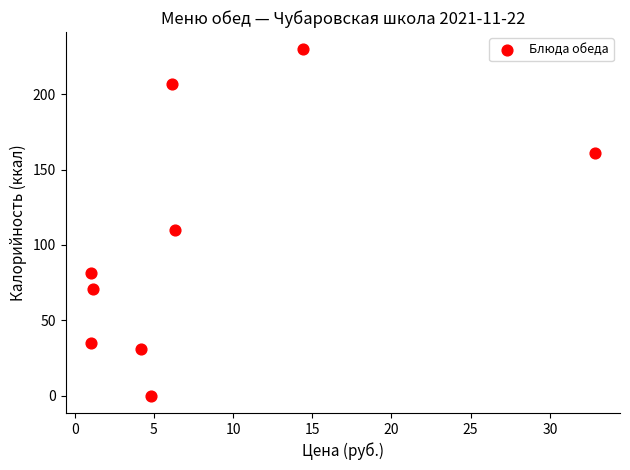

What is the range of Y values (max minus min)?

229.7